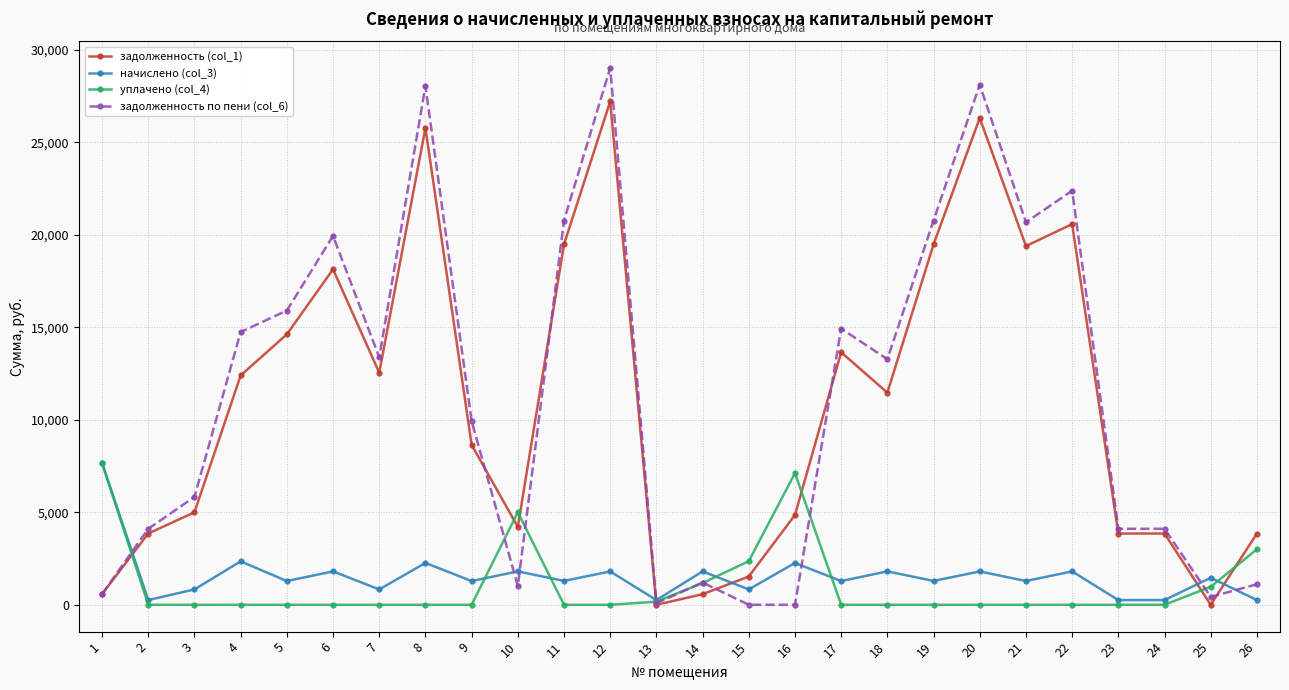

Which series ends up on top after the final intersection of задолженность (col_1) and задолженность по пени (col_6)?

задолженность (col_1)